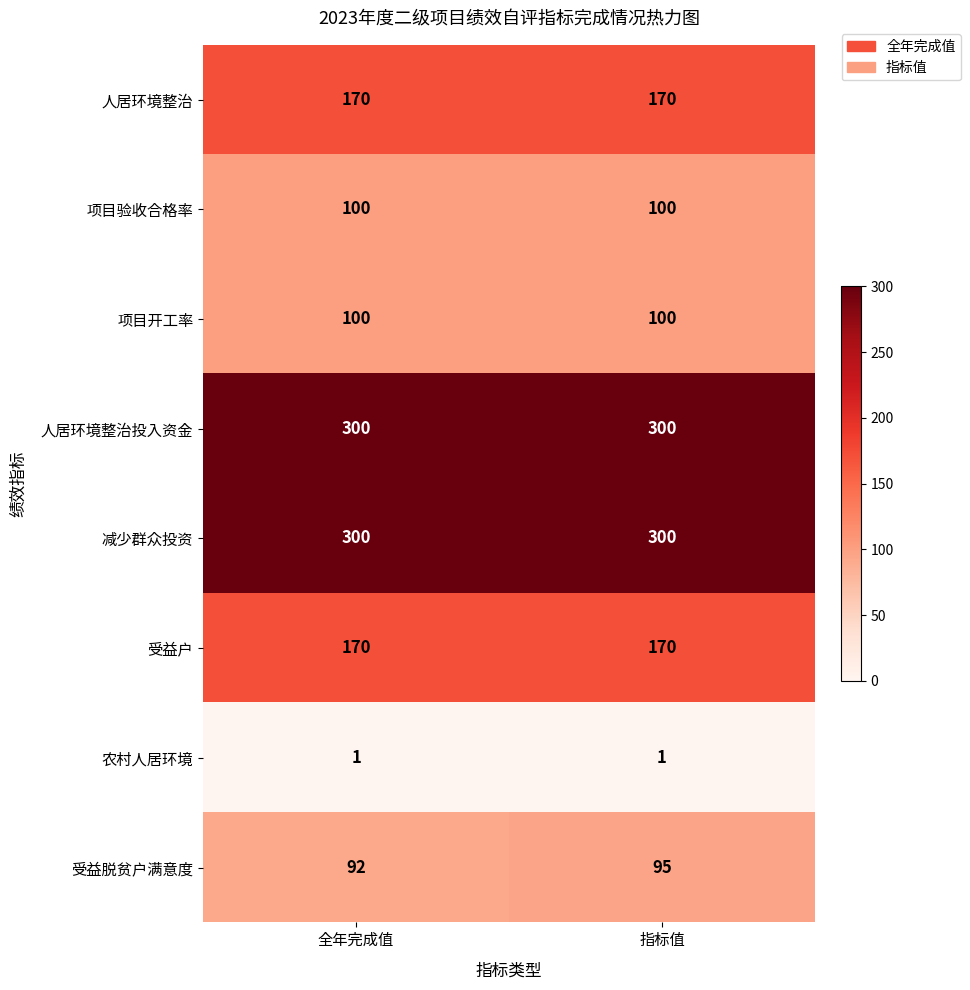

Rank the categories by 受益脱贫户满意度 value from lowest to highest.

全年完成值, 指标值